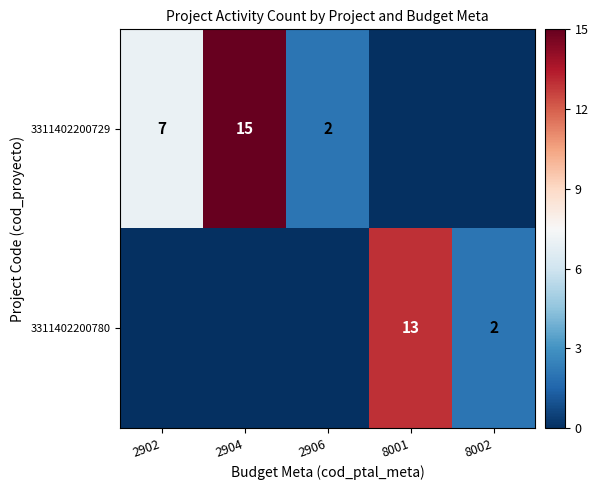

The 3311402200780 series shows 2 at 8002. True or false?

True